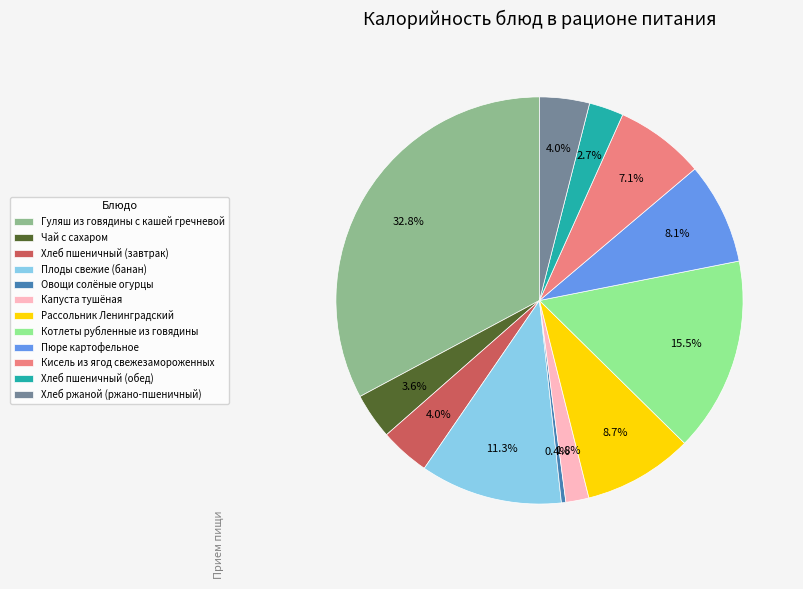

Which has a higher value, Хлеб ржаной (ржано-пшеничный) or Капуста тушёная?

Хлеб ржаной (ржано-пшеничный)